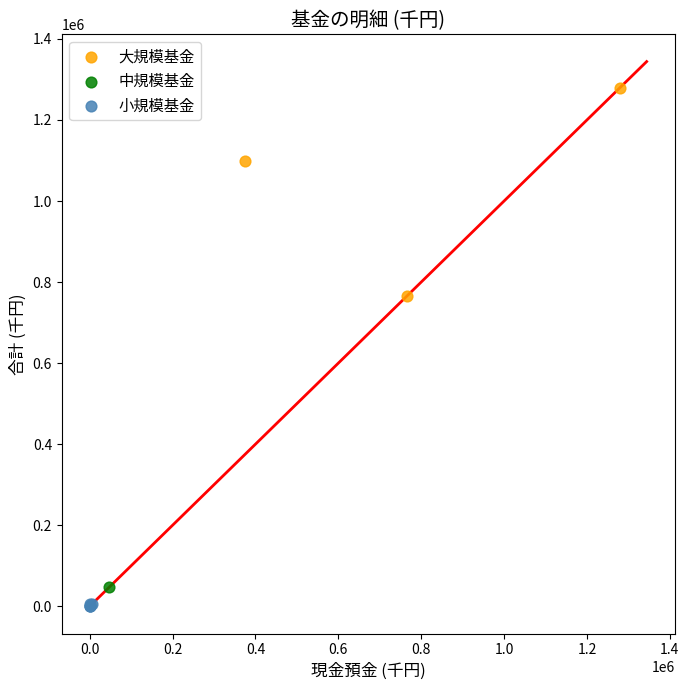

What are all the series names shown in the legend?

大規模基金, 中規模基金, 小規模基金